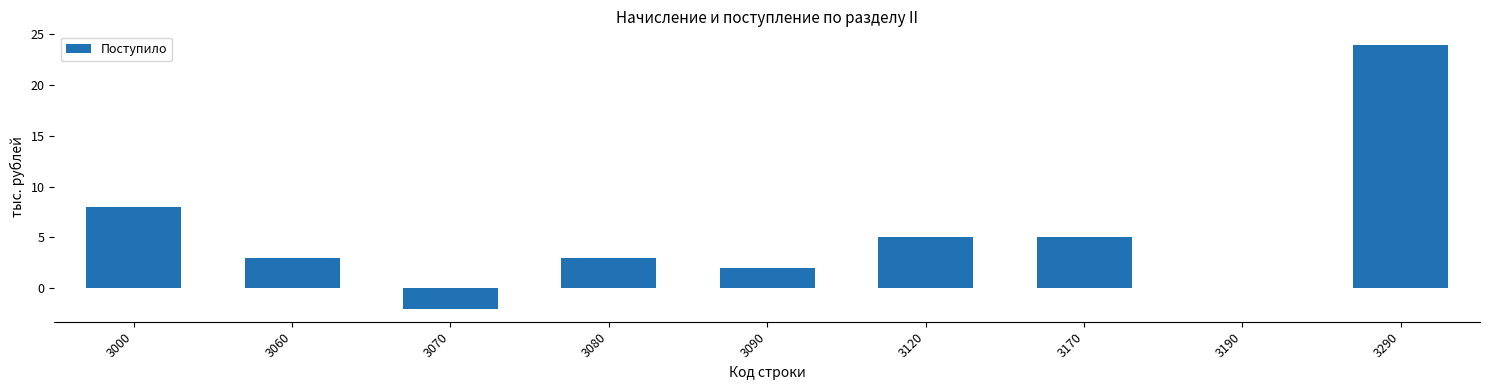

What is the sum of the values at 3290 and 3060?

27